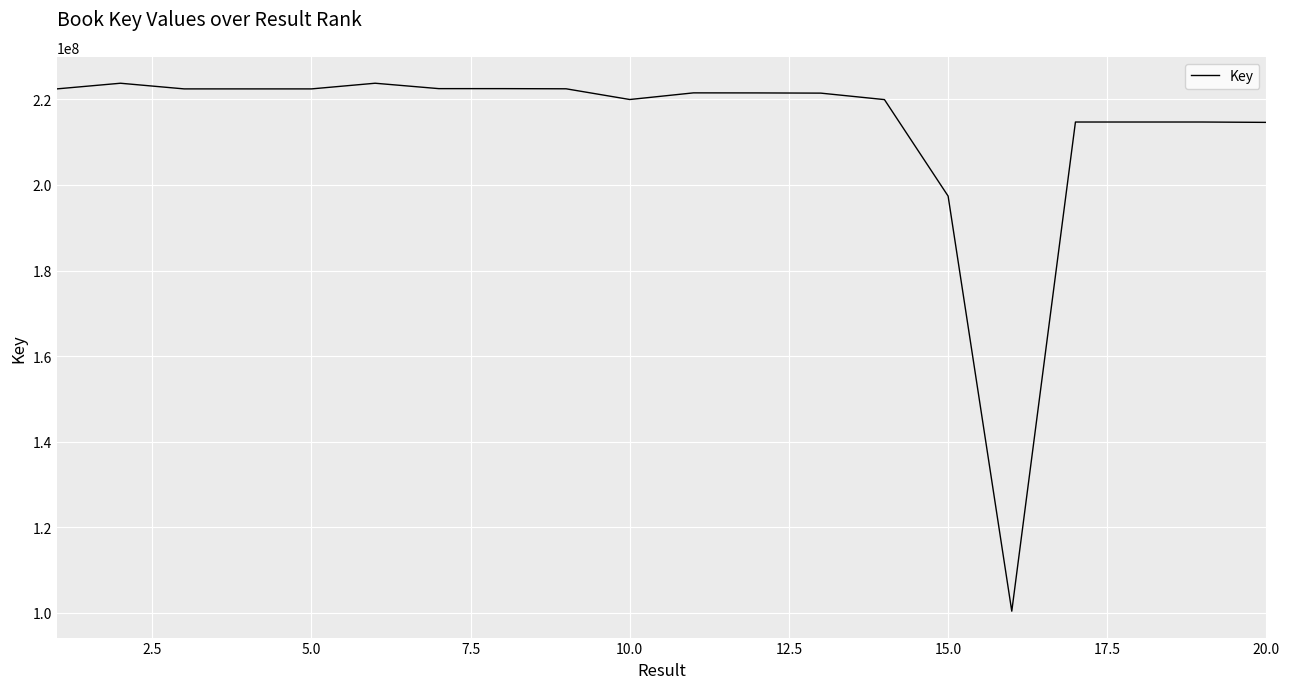

What is the difference between the maximum and minimum values?

123350050